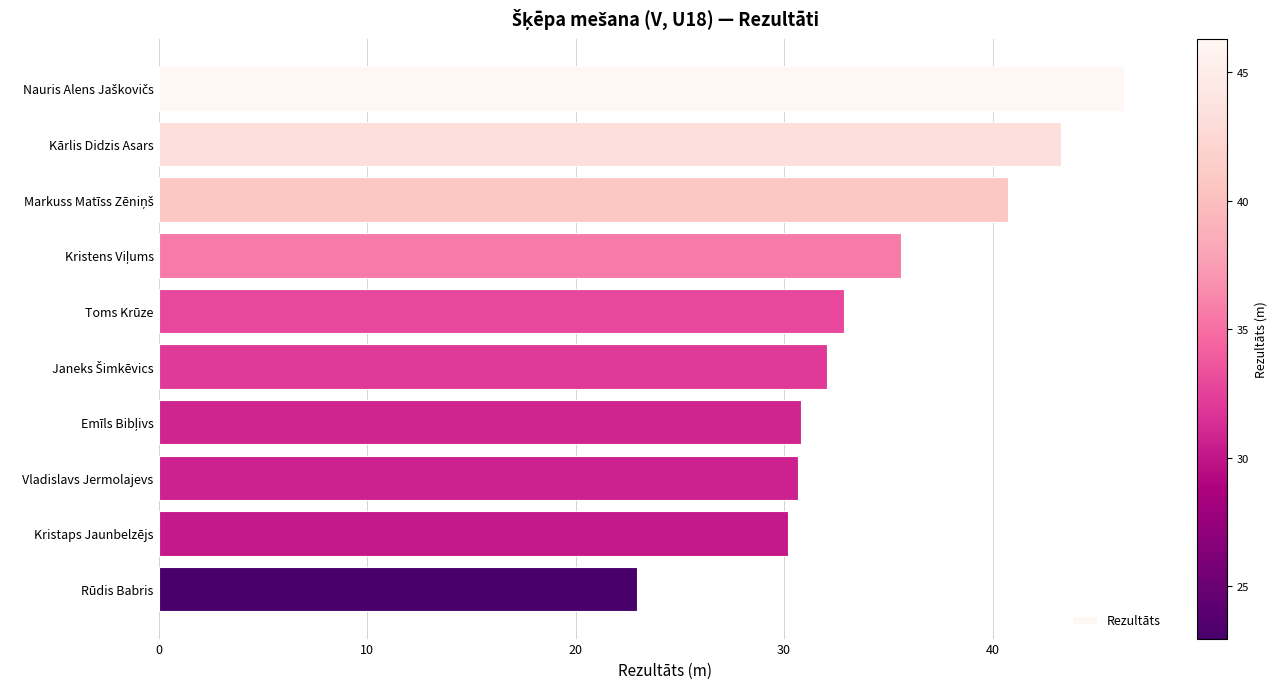

Where is the data nearest to the value 34?

Toms Krūze